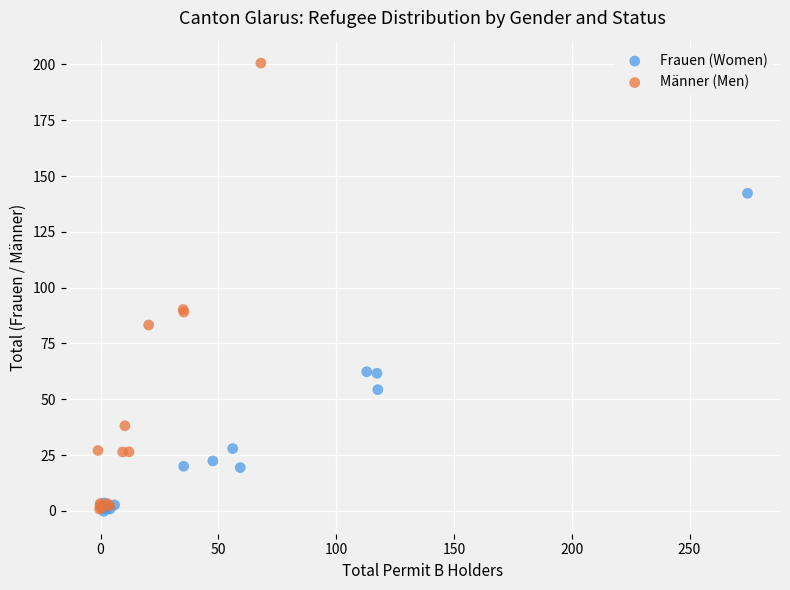

Which series reaches the maximum Y coordinate?

Männer (Men)